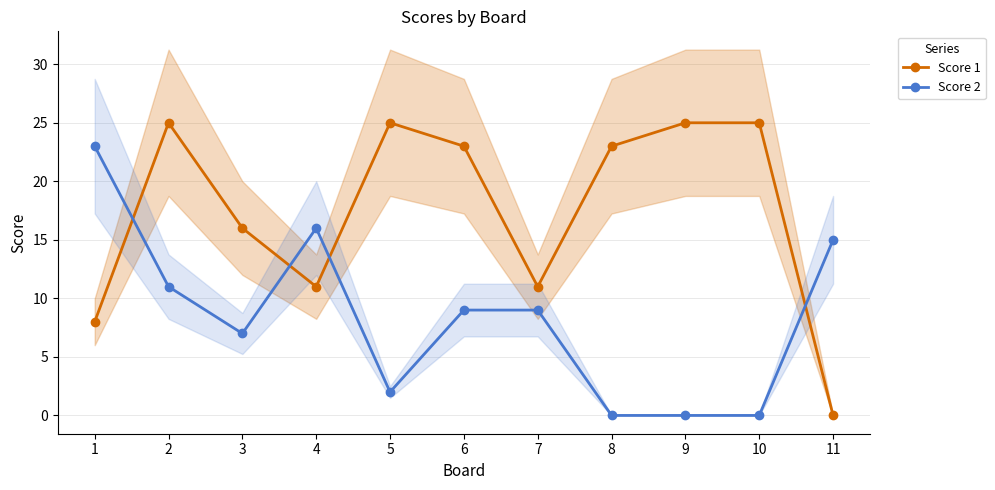

Which series ends up on top after the final intersection of Score 2 and Score 1?

Score 2